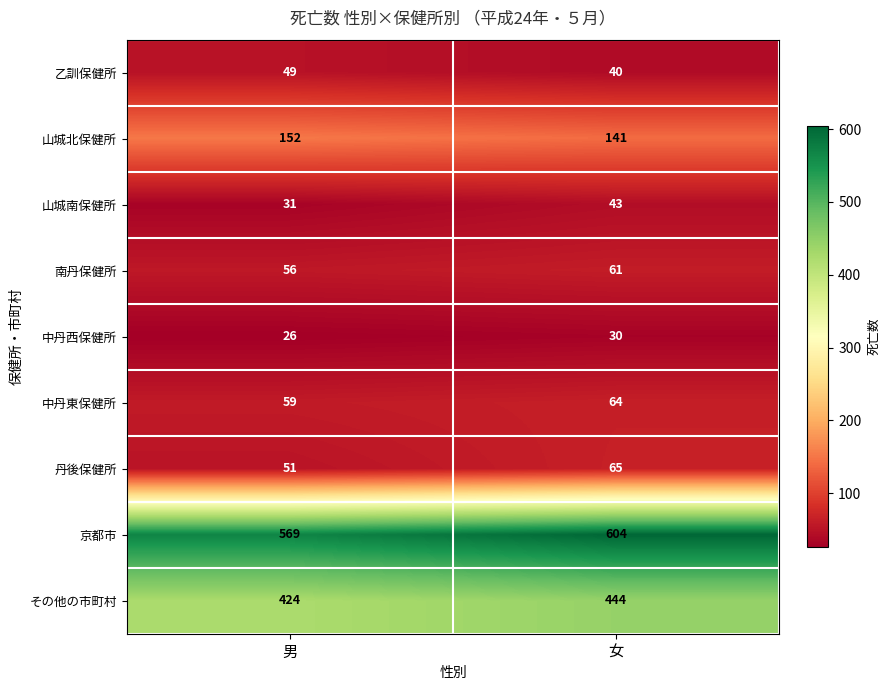

Which series changed the most between 男 and 女?

京都市